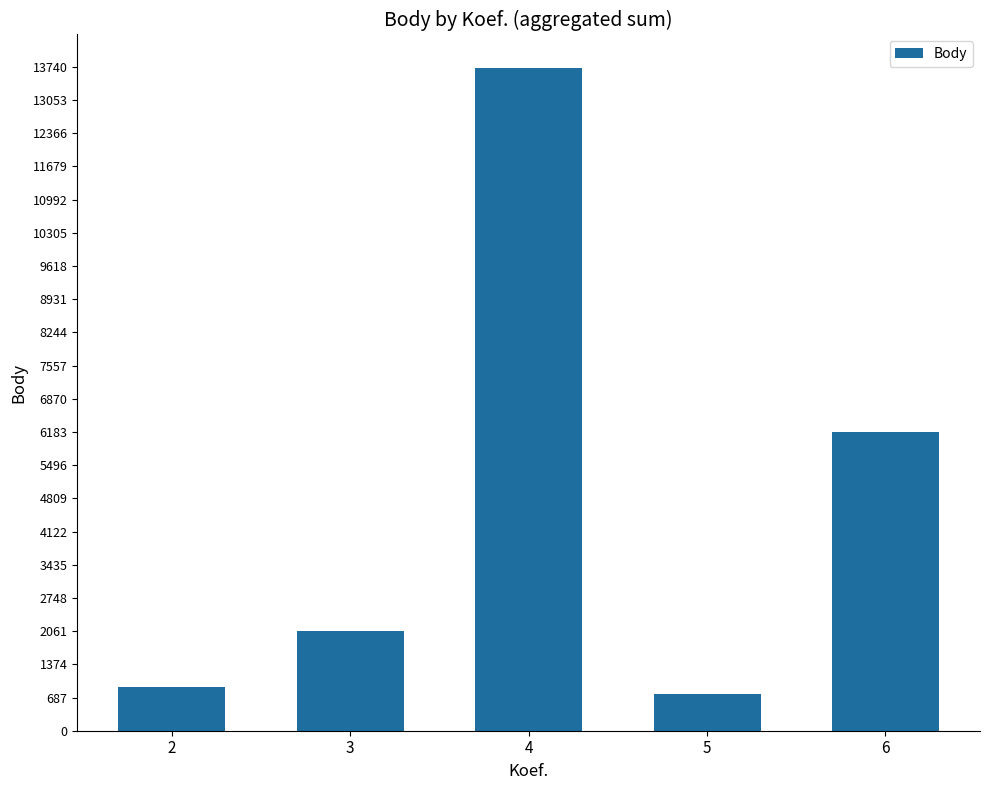

Rank the categories by value from lowest to highest.

5, 2, 3, 6, 4